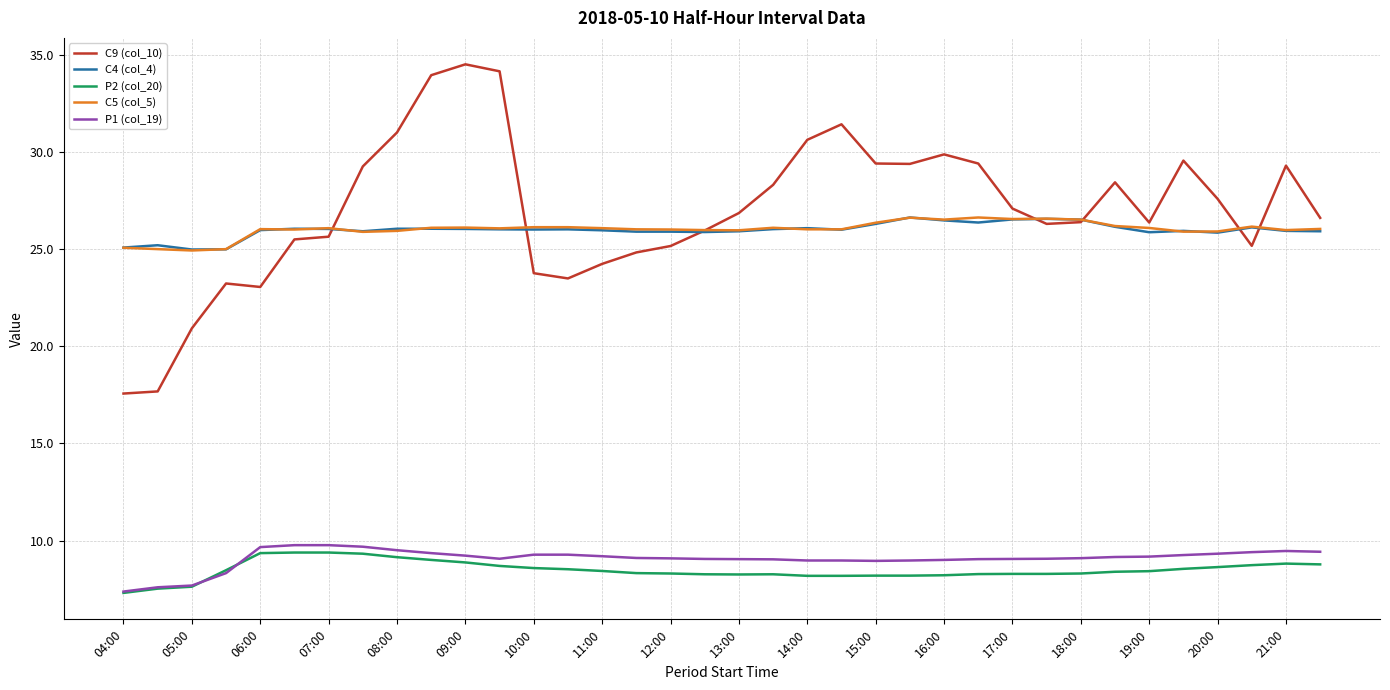

True or false: P2 (col_20) and C9 (col_10) cross at least once.

False